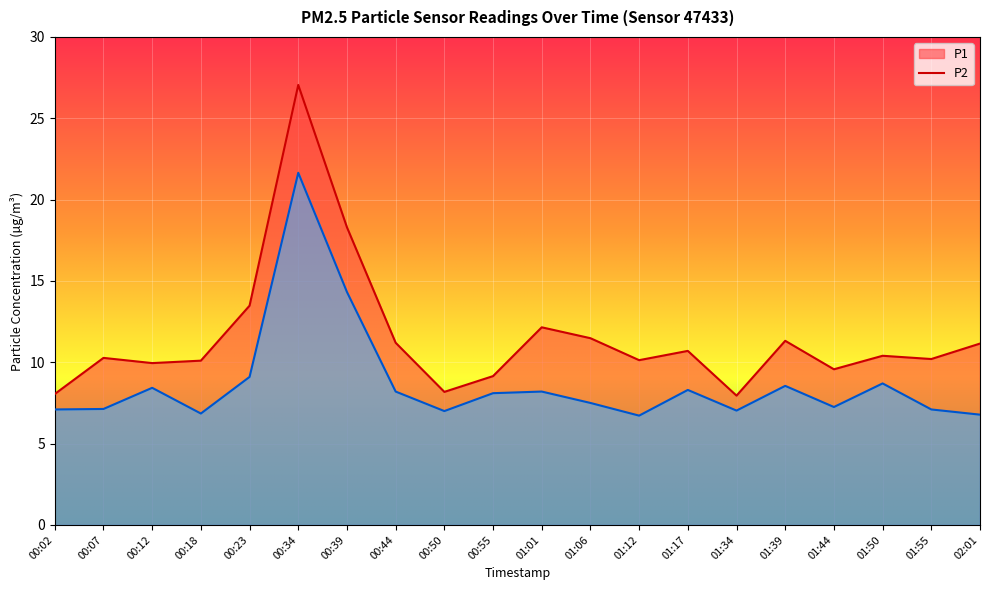

Which series has the largest total across all categories?

P1